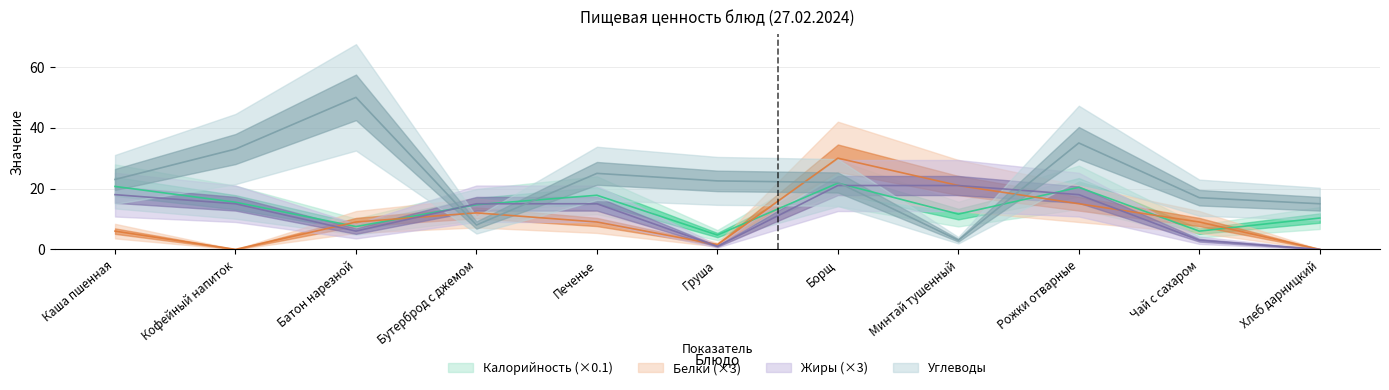

What is the label of the 1st point from the right?

Хлеб дарницкий